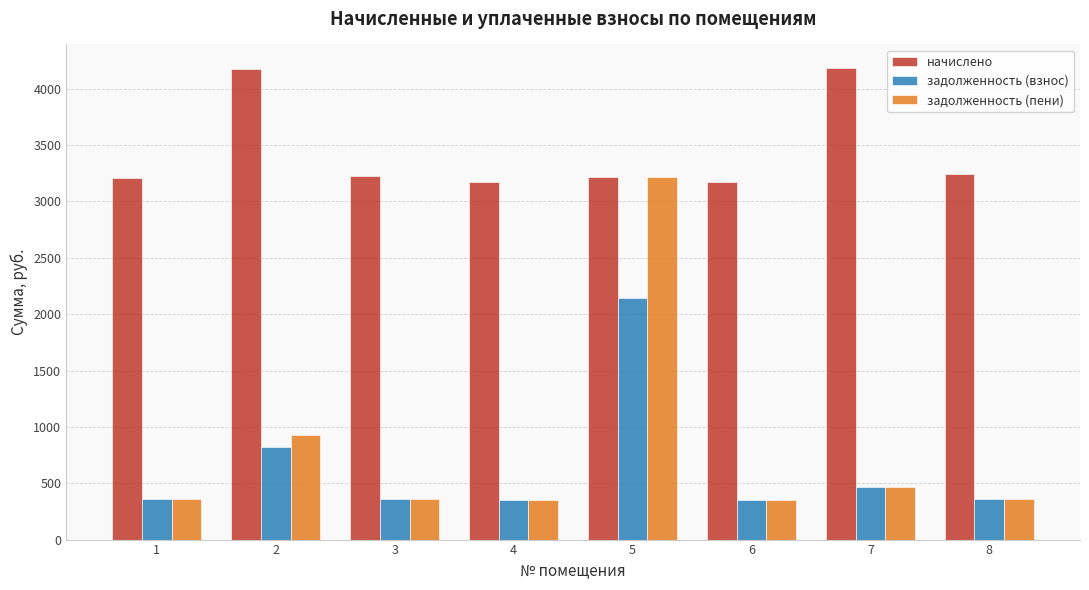

Are the bars horizontal?

No